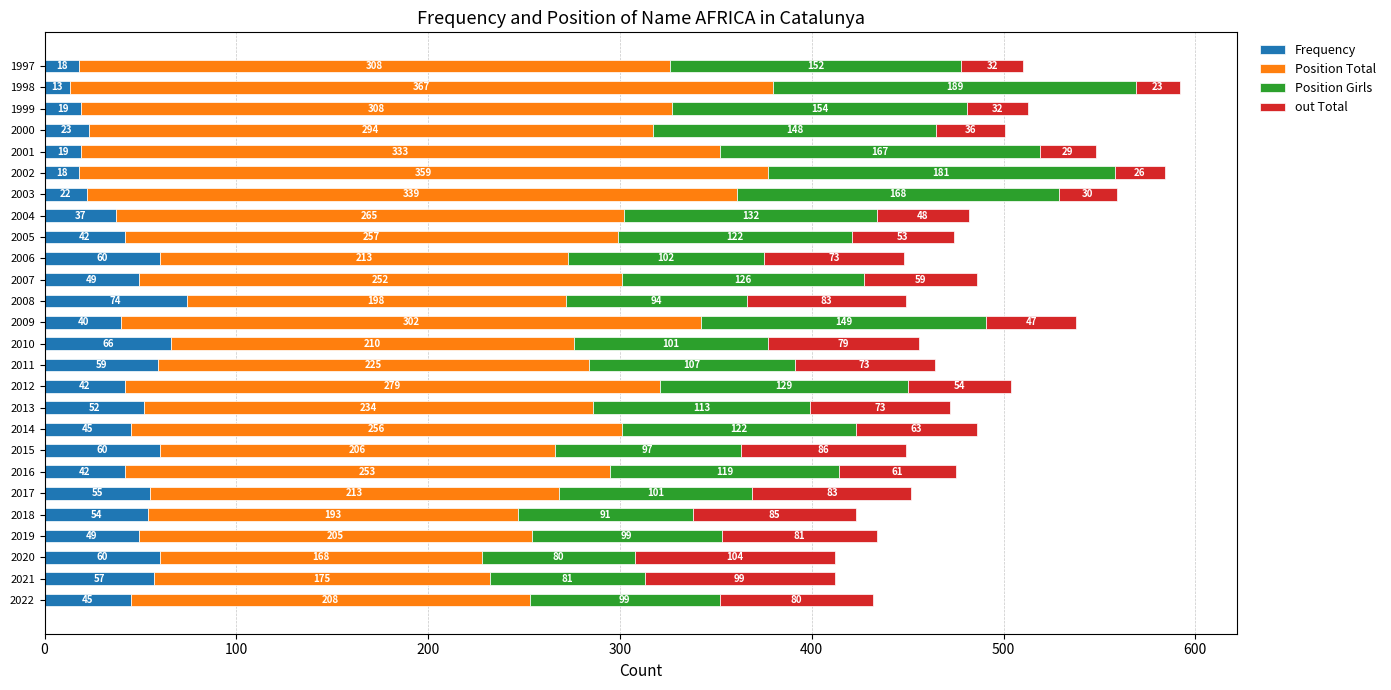

True or false: Frequency has a value of 49 at 2007.

True